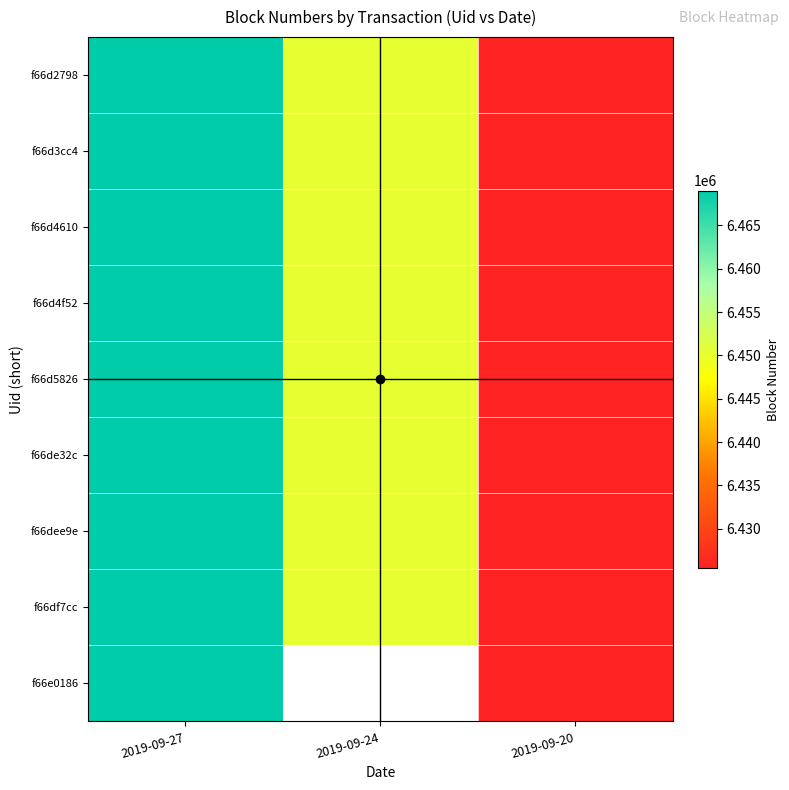

Which series has the largest total across all categories?

f66d2798